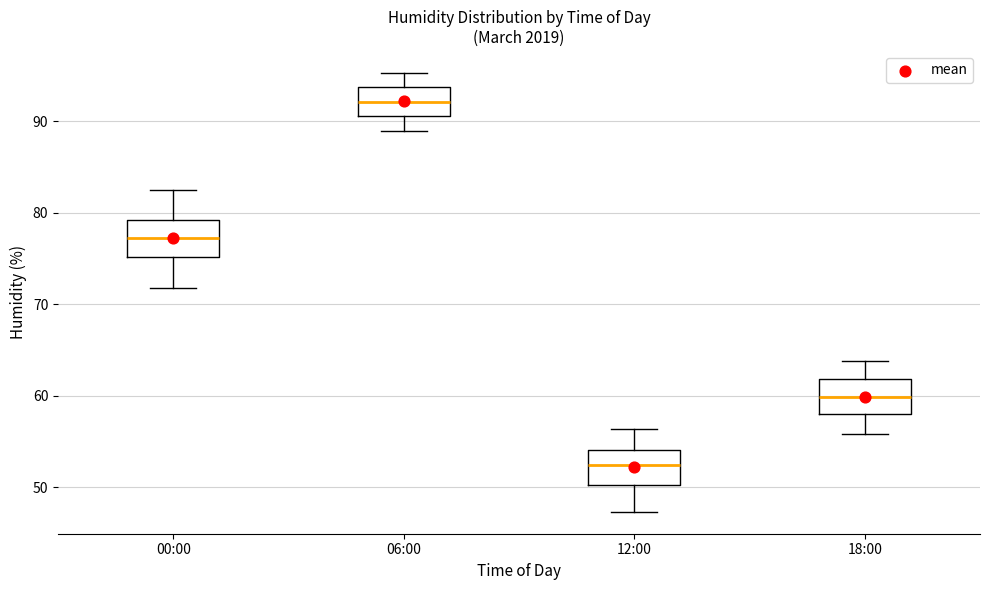

Where does the lower whisker of the box for 12:00 end on the y-axis? The values are not printed on the chart, so give them approximately, as read against the axis.

47